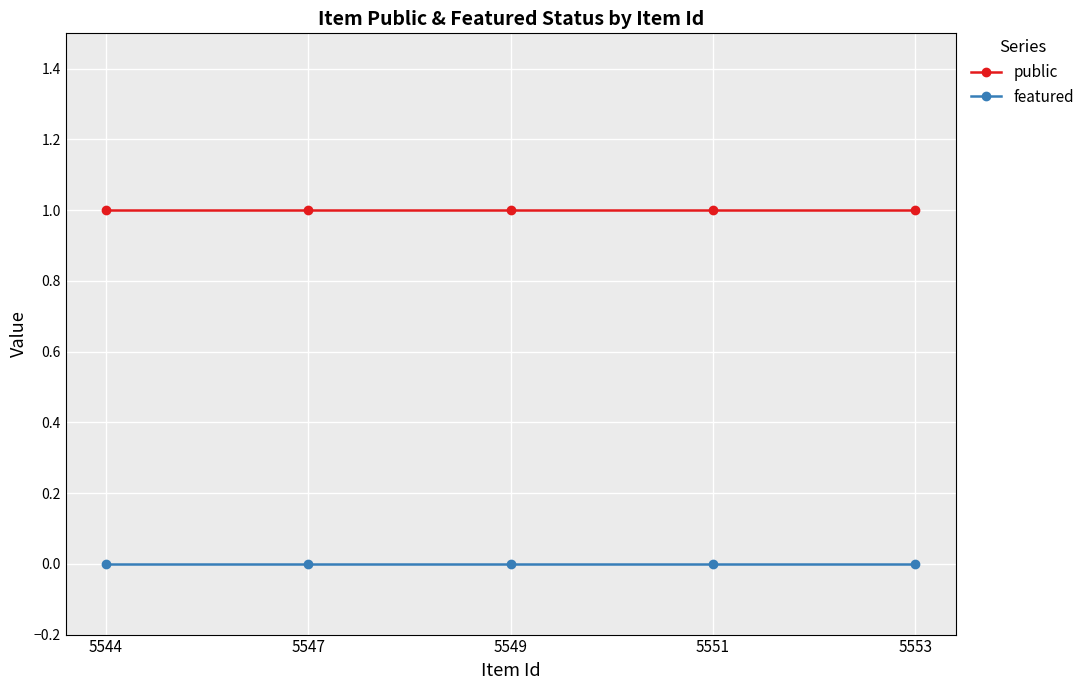

At 5547, list the series in order from smallest to largest.

featured, public